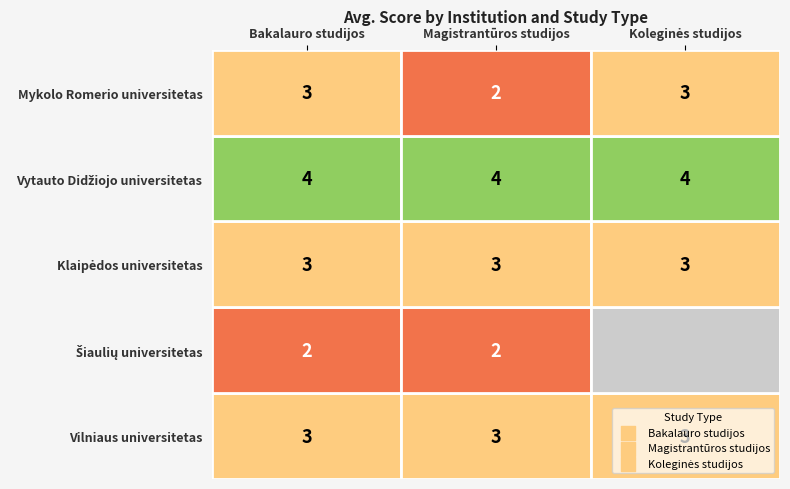

Between Šiaulių universitetas and Mykolo Romerio universitetas, which series saw the biggest shift?

Koleginės studijos